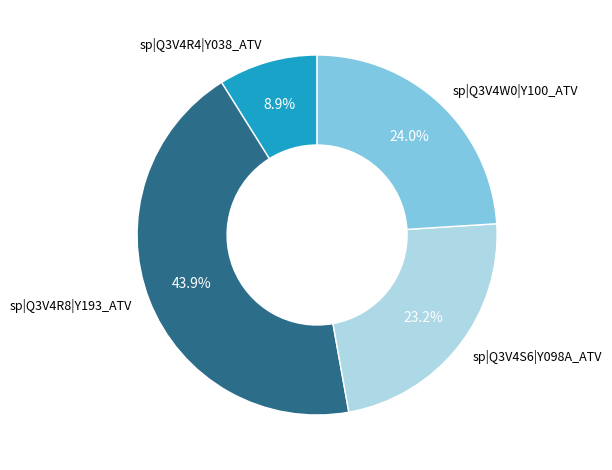

Is there any slice that represents more than half of the pie?

No